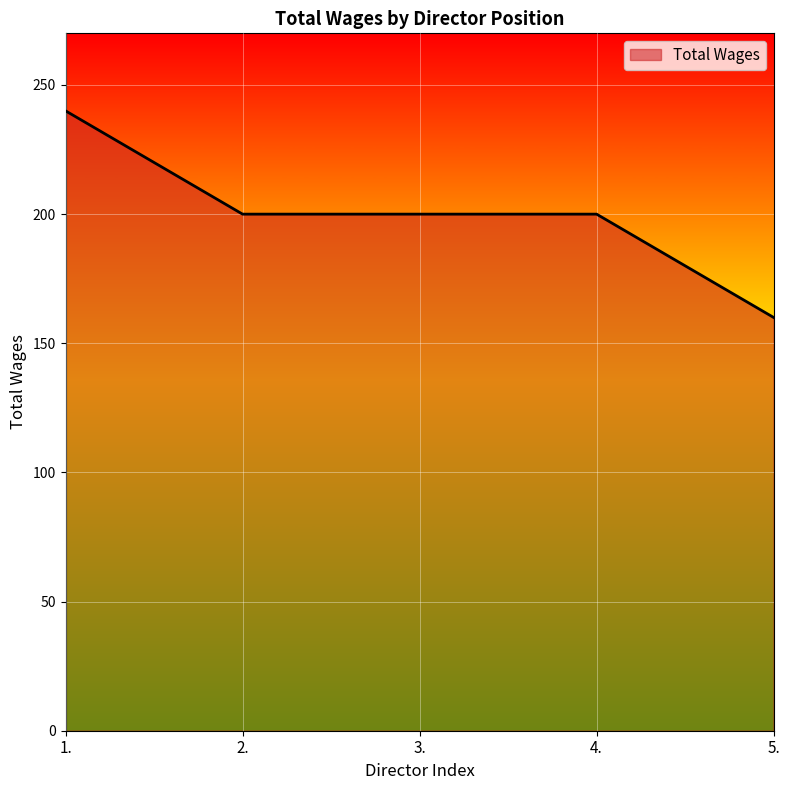

Reading left to right, extract all data points from this chart.

240	200	200	200	160